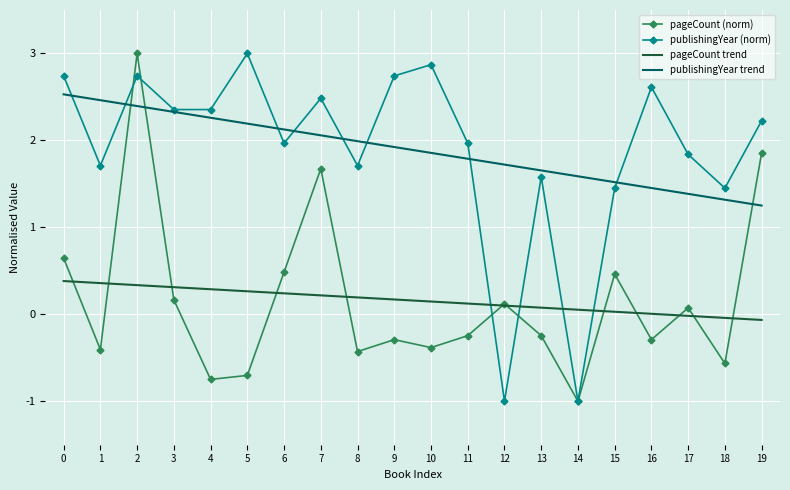

Where do pageCount (norm) and publishingYear (norm) first cross each other?

1 and 2